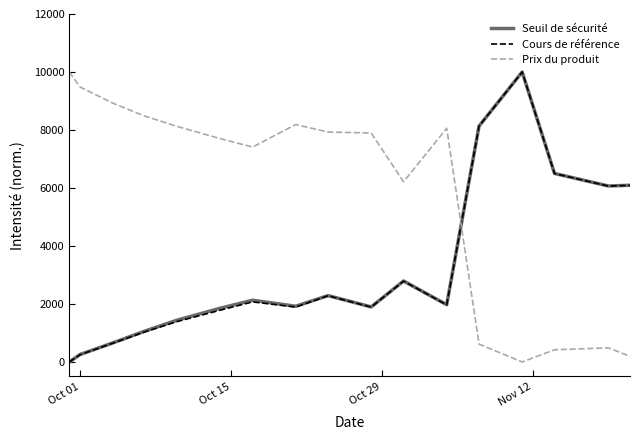

Which series ends up on top after the final intersection of Seuil de sécurité and Prix du produit?

Seuil de sécurité